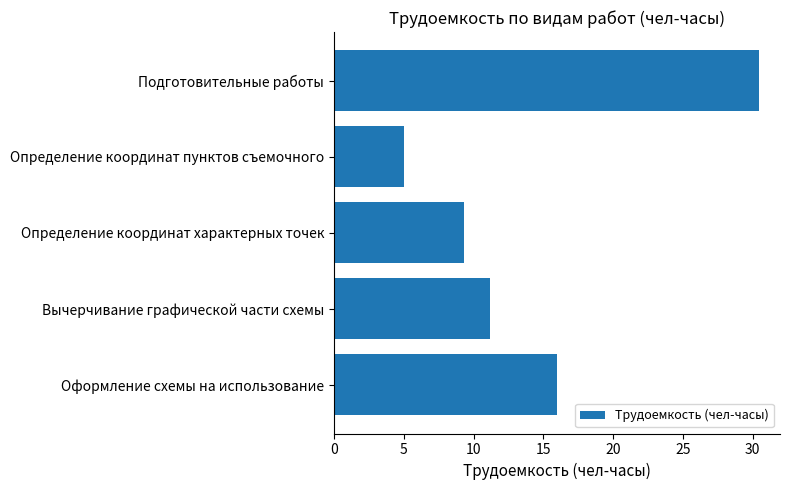

What is the value of the 1st bar from the top?

30.4